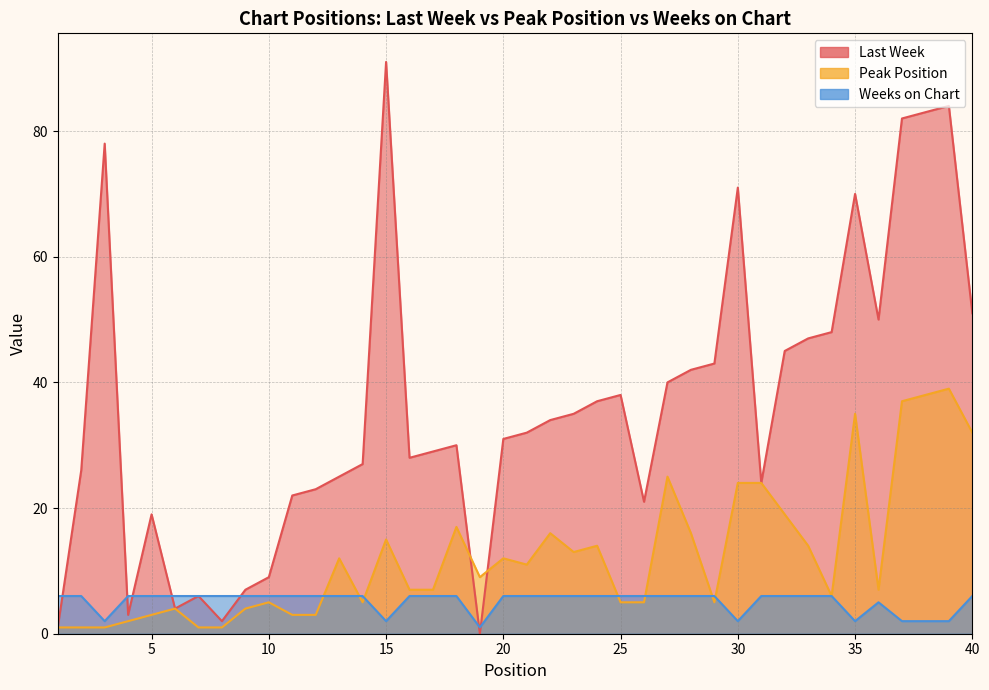

What is the value of the Peak Position point at the 33rd from the left?

14